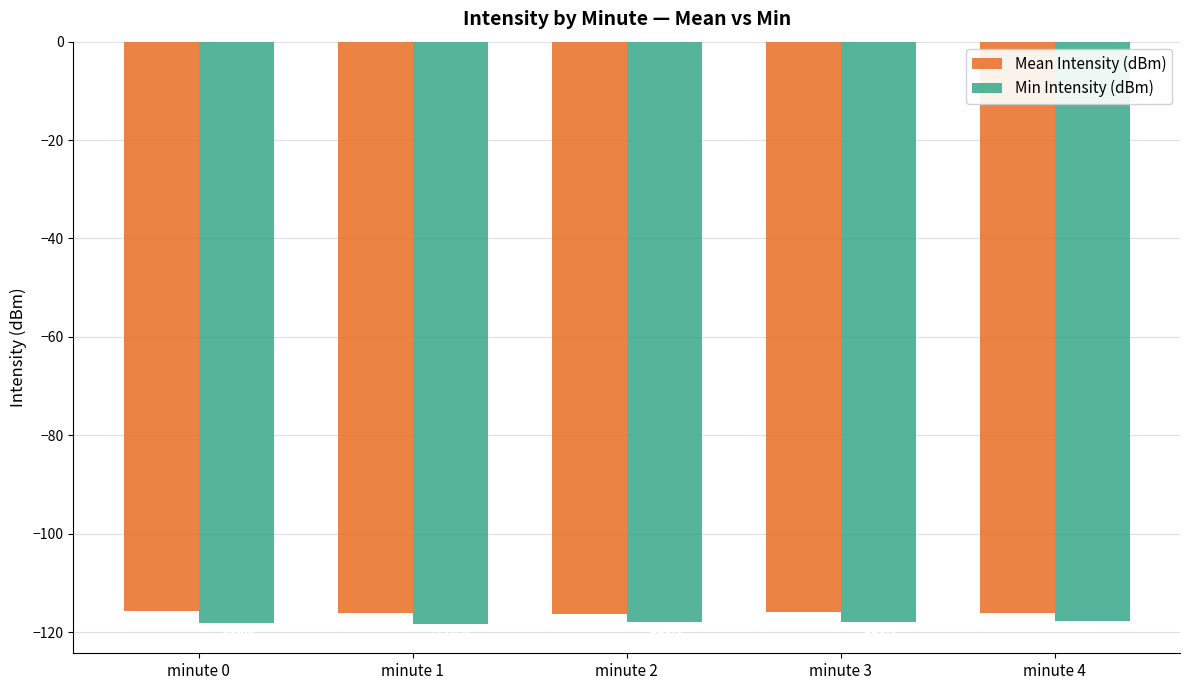

Is it true that Mean Intensity (dBm) equals -159.1 at minute 2?

False